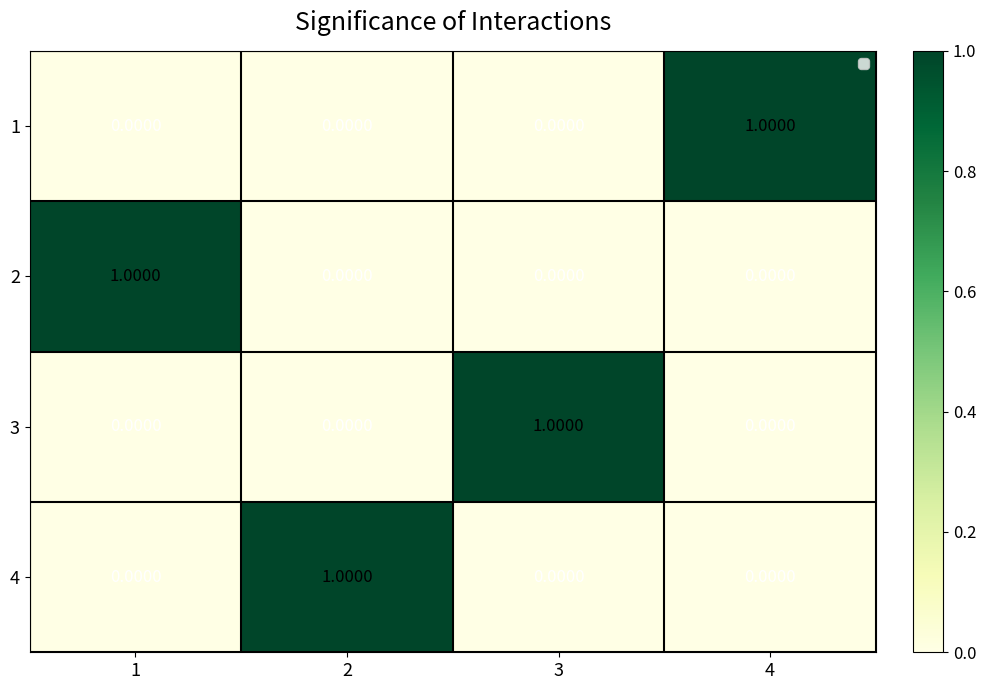

Is the value of 4 at 2 greater than the value of 1 at 1?

Yes